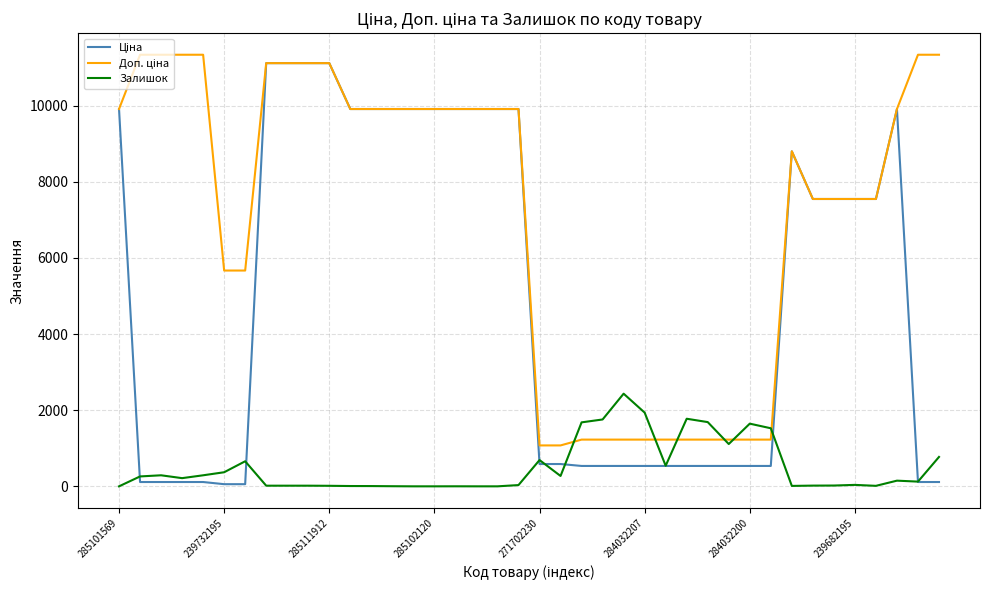

What is the greatest value displayed?

11334.0